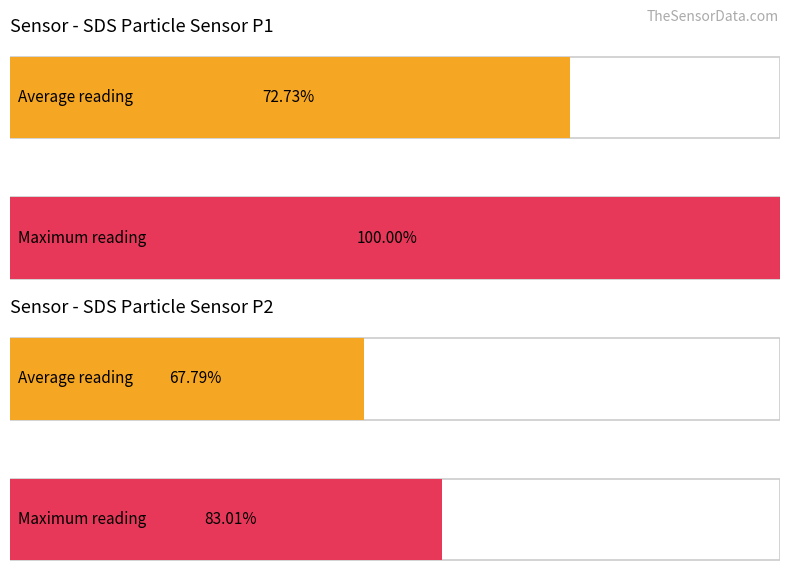

Which category has the lowest value across all series?

SDS_P2